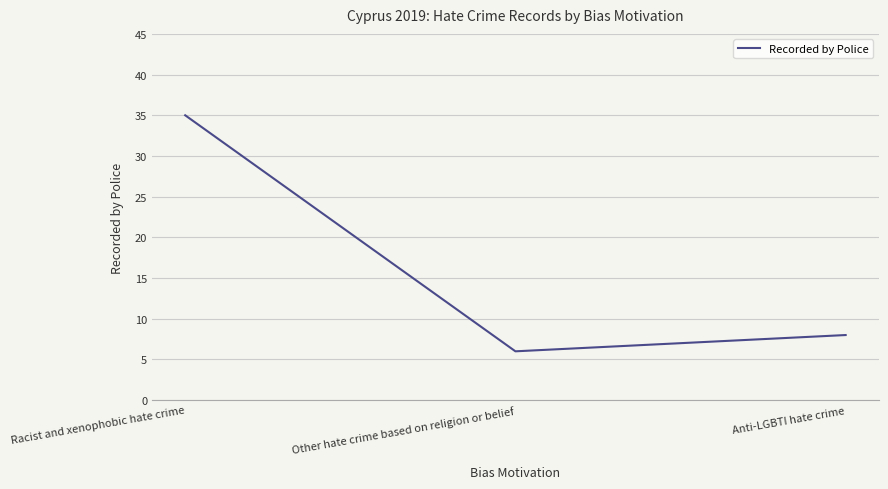

Is it true that the value at Other hate crime based on religion or belief is 1?

False